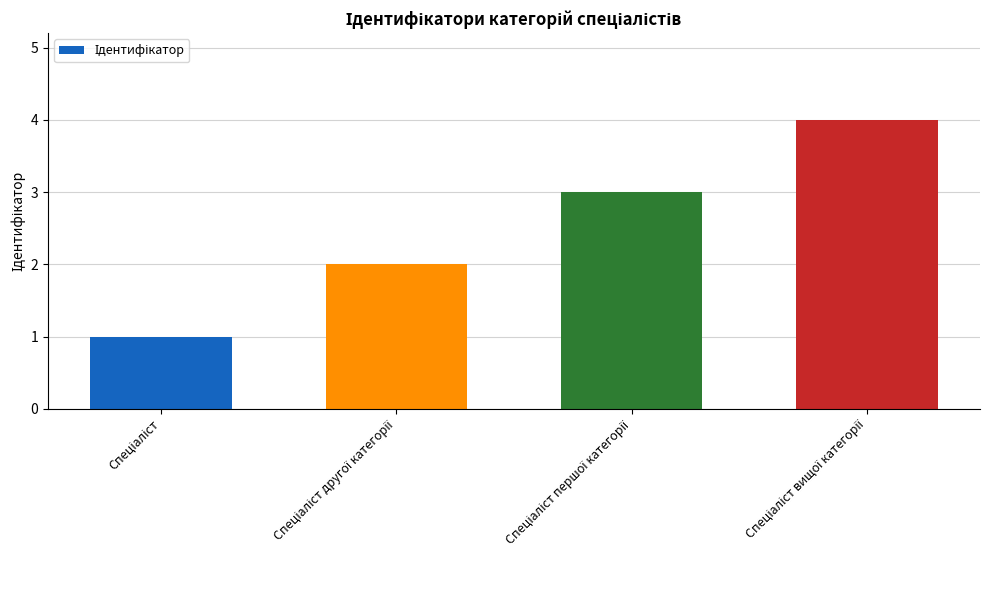

What is the maximum value shown in the chart?

4